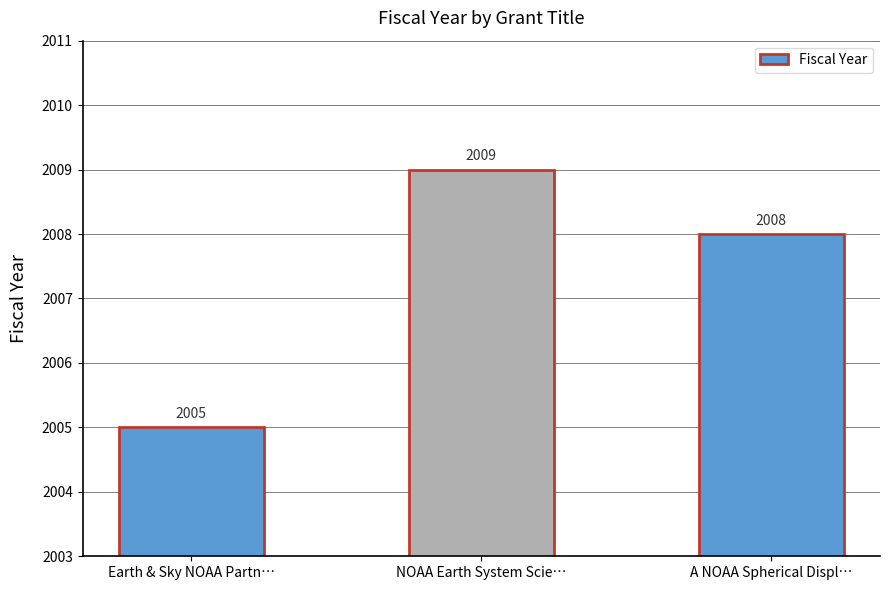

The chart shows a value of 577 at NOAA Earth System Scie…. True or false?

False